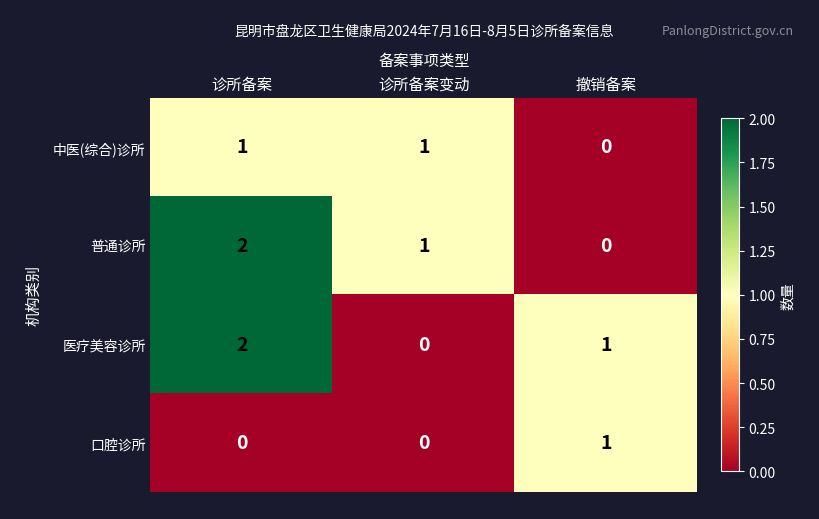

Count the 口腔诊所 values in the range 0 to 1.

3